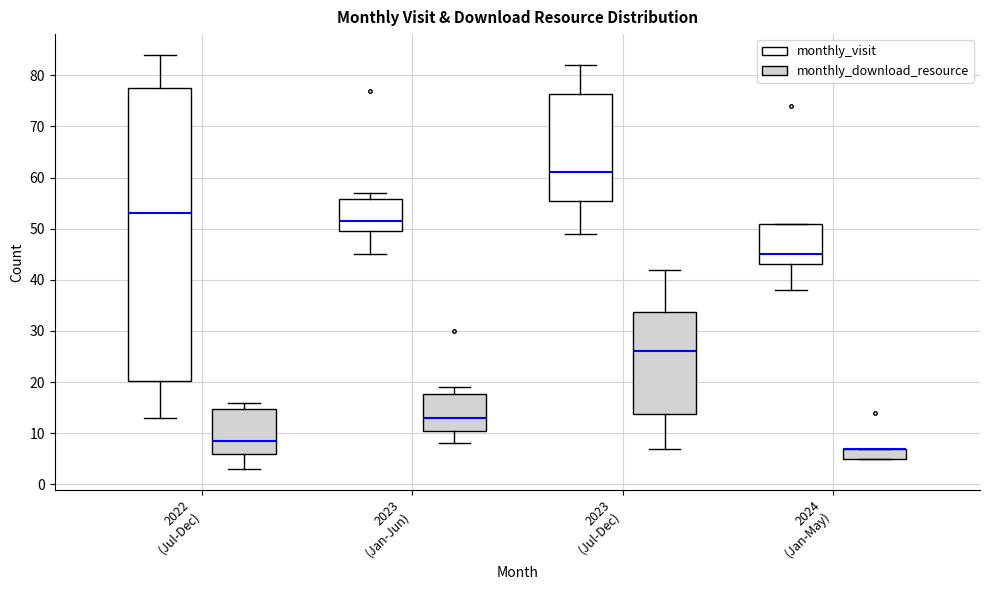

Where does the upper whisker of the box for 2023 (Jan-Jun) (monthly_download_resource) end on the y-axis? The values are not printed on the chart, so give them approximately, as read against the axis.

19